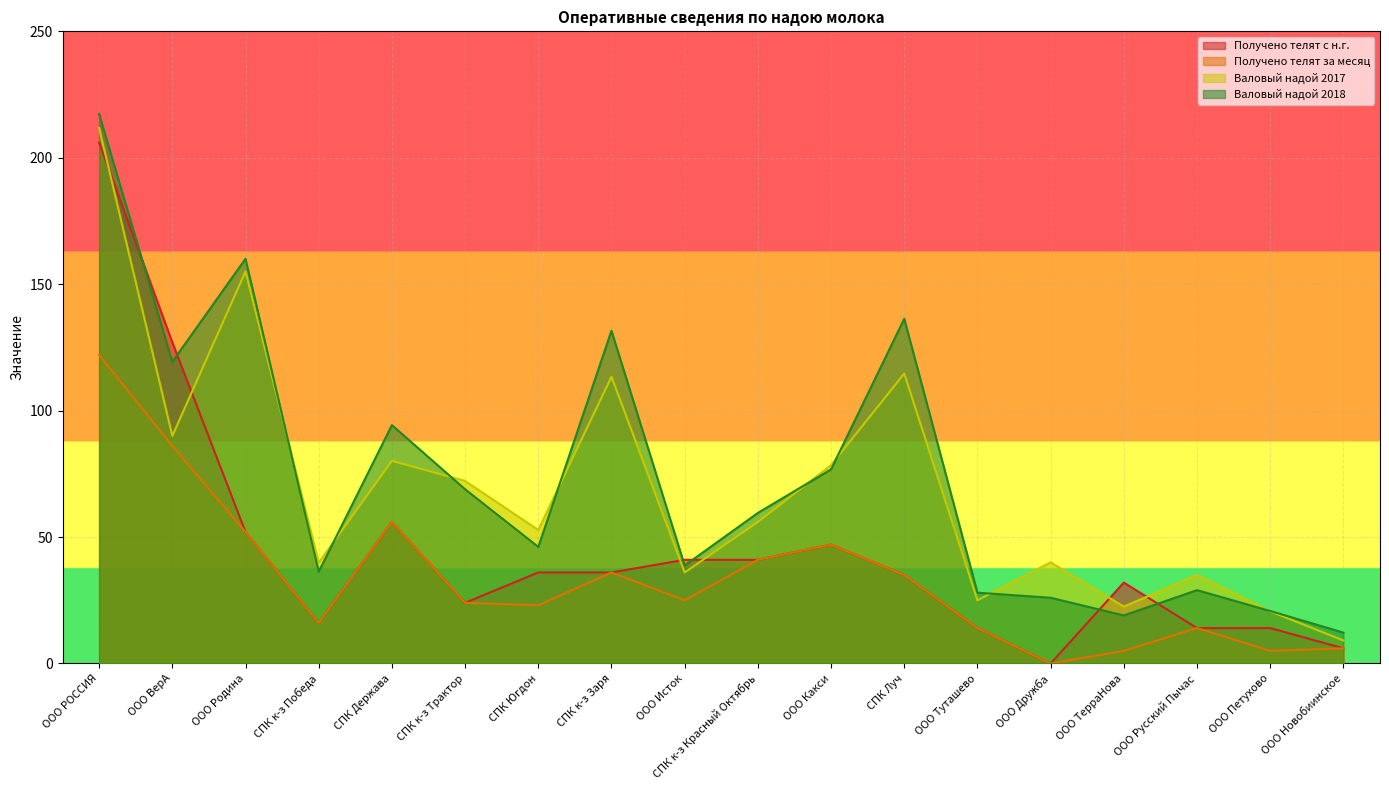

What is the maximum value shown in the chart?

217.3